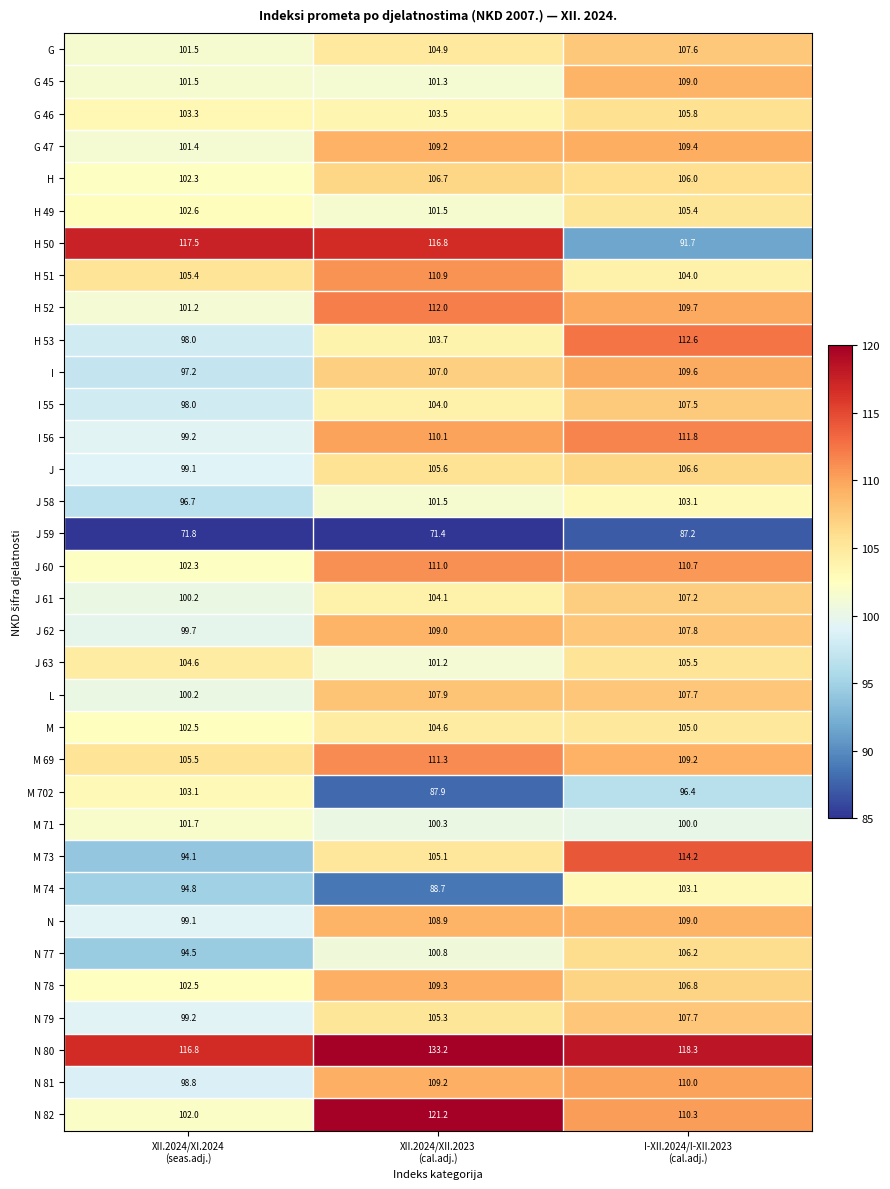

What is the lowest value of the I series?

97.2